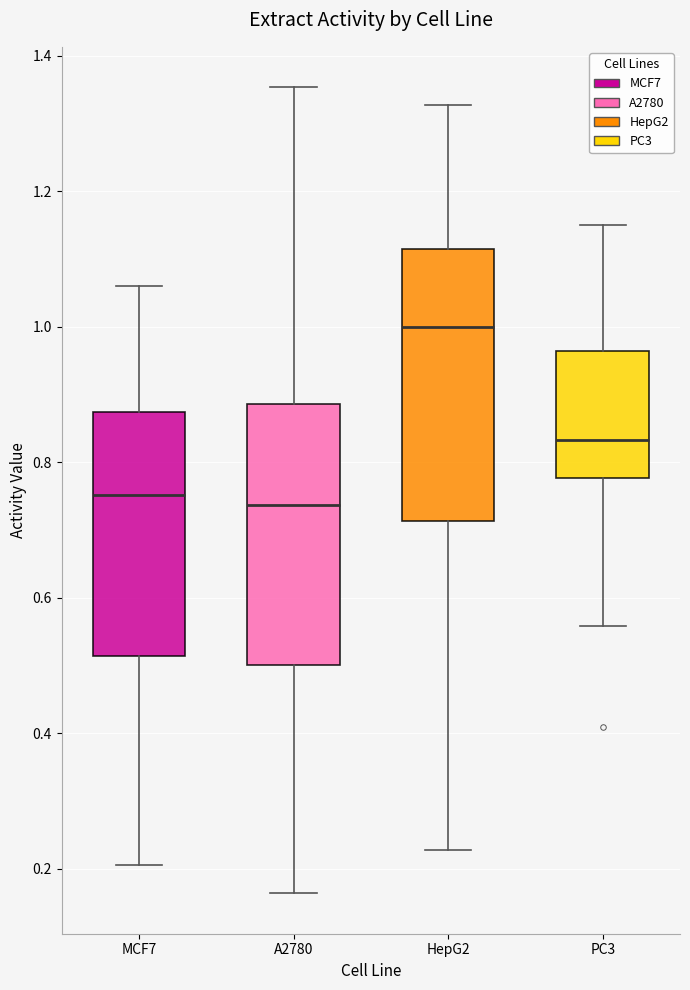

Reading left to right, read every box against the y-axis: the position of its median line, the range the box covers, and the ends of its whiskers. The values are not printed on the chart, so give them approximately, as read against the axis.

MCF7: median 0.76, box 0.52 to 0.88, whiskers 0.20 to 1.06
A2780: median 0.74, box 0.50 to 0.88, whiskers 0.16 to 1.36
HepG2: median 1.00, box 0.72 to 1.12, whiskers 0.22 to 1.32
PC3: median 0.84, box 0.78 to 0.96, whiskers 0.56 to 1.16